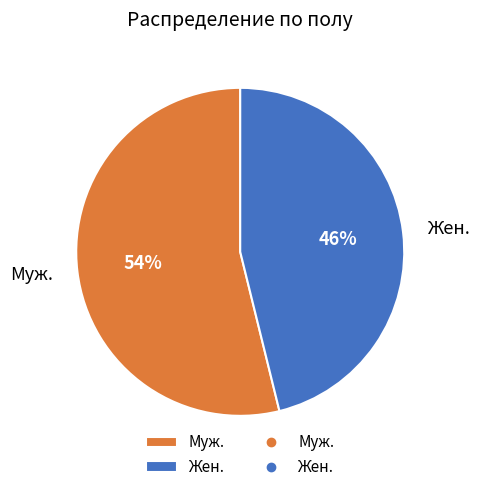

Which has a higher value, Муж. or Жен.?

Муж.